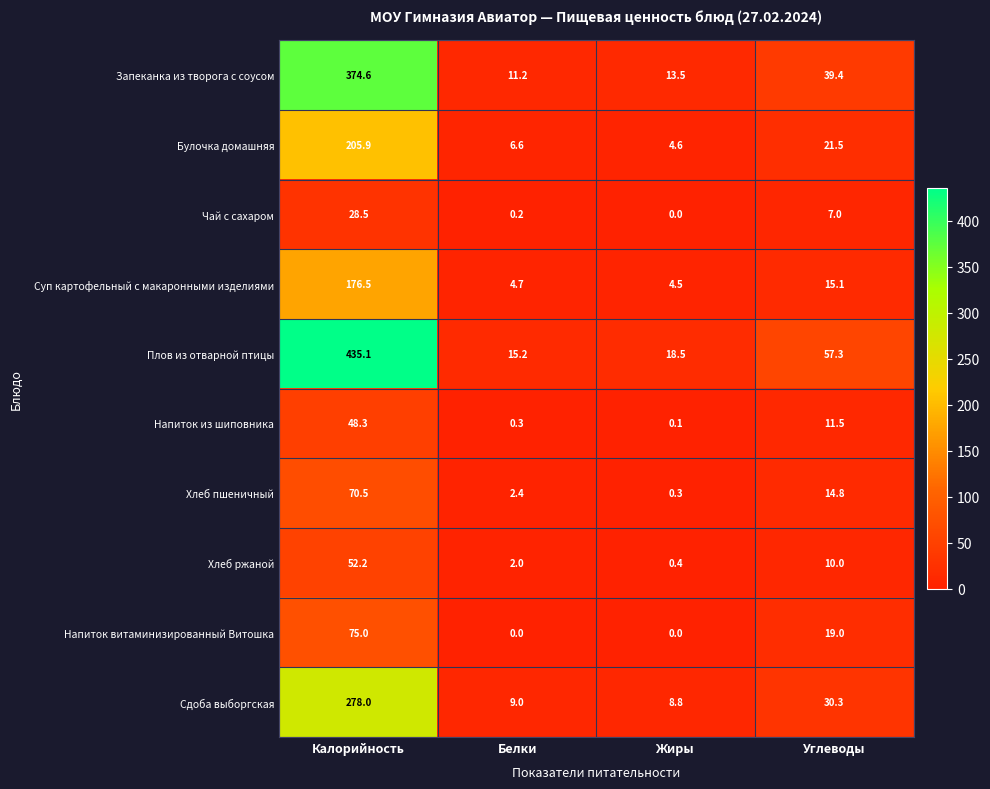

True or false: Хлеб ржаной has a value of 16.2 at Углеводы.

False